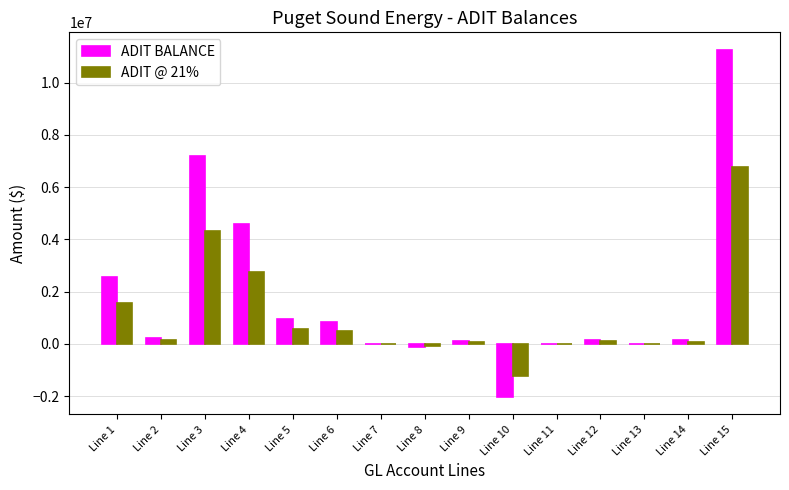

At which category is the sum across all series the highest?

Line 15